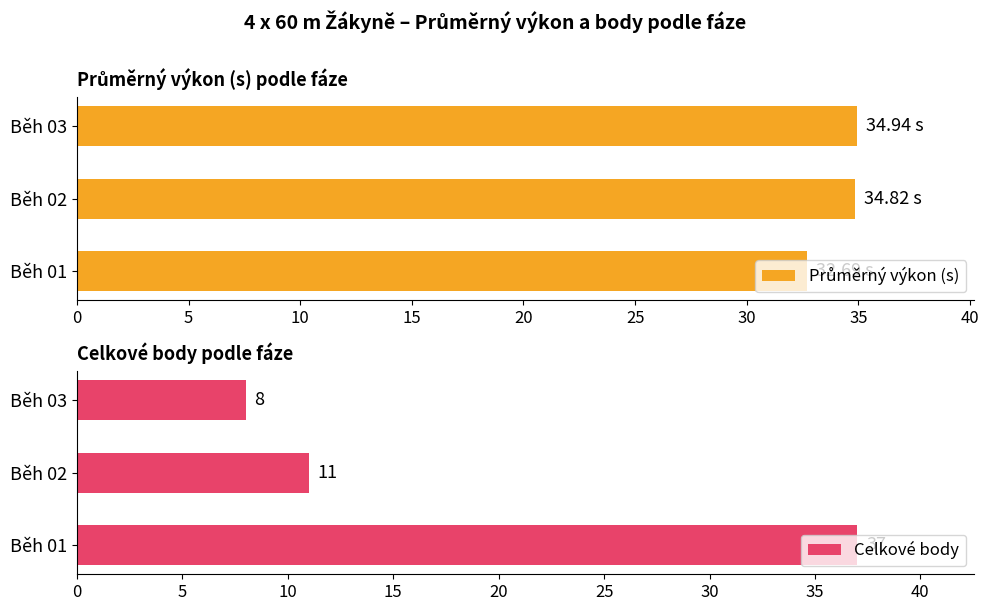

Count the number of categories in the chart.

3